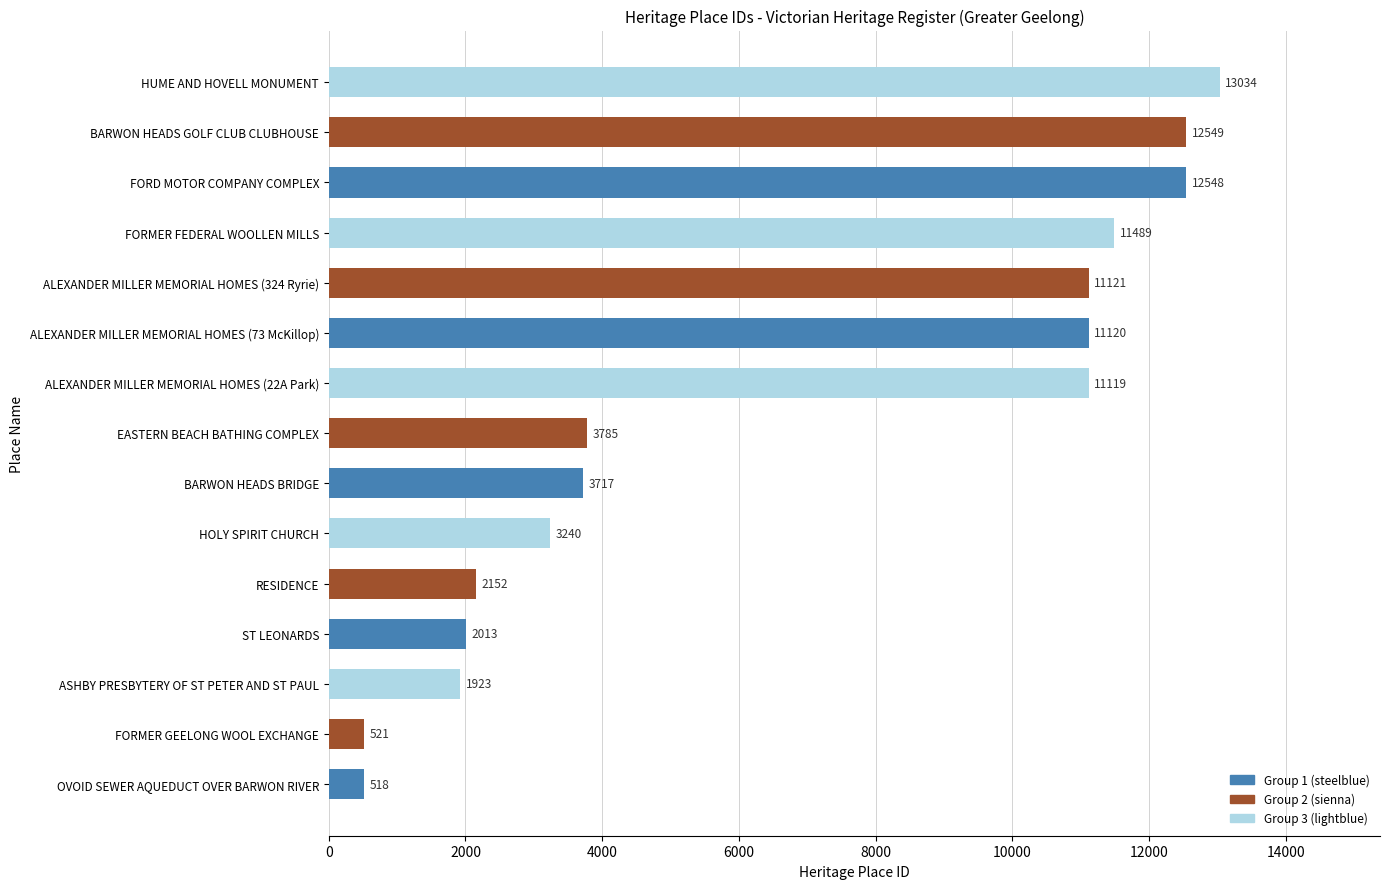

Rank the categories by value from lowest to highest.

OVOID SEWER AQUEDUCT OVER BARWON RIVER, FORMER GEELONG WOOL EXCHANGE, ASHBY PRESBYTERY OF ST PETER AND ST PAUL, ST LEONARDS, RESIDENCE, HOLY SPIRIT CHURCH, BARWON HEADS BRIDGE, EASTERN BEACH BATHING COMPLEX, ALEXANDER MILLER MEMORIAL HOMES (22A Park), ALEXANDER MILLER MEMORIAL HOMES (73 McKillop), ALEXANDER MILLER MEMORIAL HOMES (324 Ryrie), FORMER FEDERAL WOOLLEN MILLS, FORD MOTOR COMPANY COMPLEX, BARWON HEADS GOLF CLUB CLUBHOUSE, HUME AND HOVELL MONUMENT